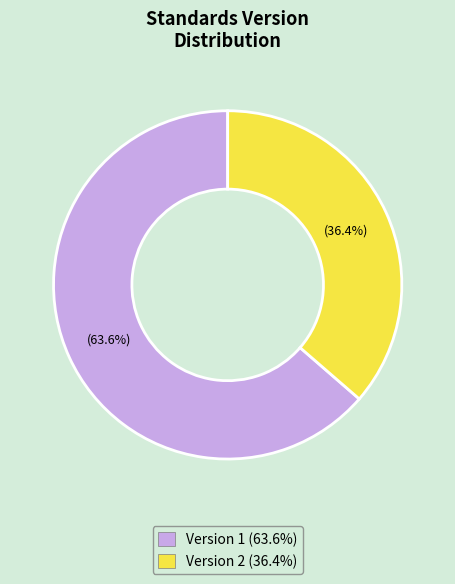

Does any single category account for the majority?

Yes